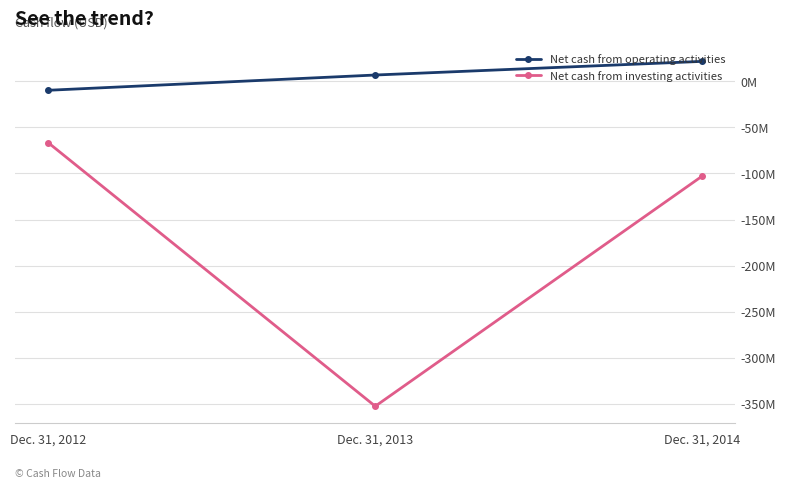

What is the greatest value displayed?

21.6